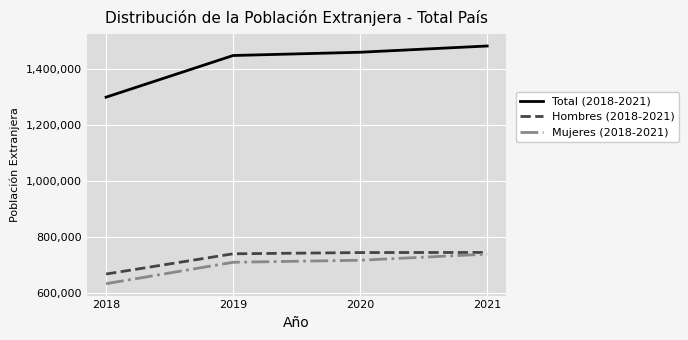

Which series has the widest spread of values?

Total (2018-2021)